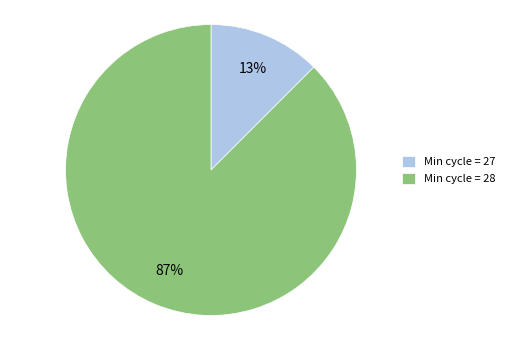

What percentage is the Min cycle = 28 slice, to the nearest percent?

87%